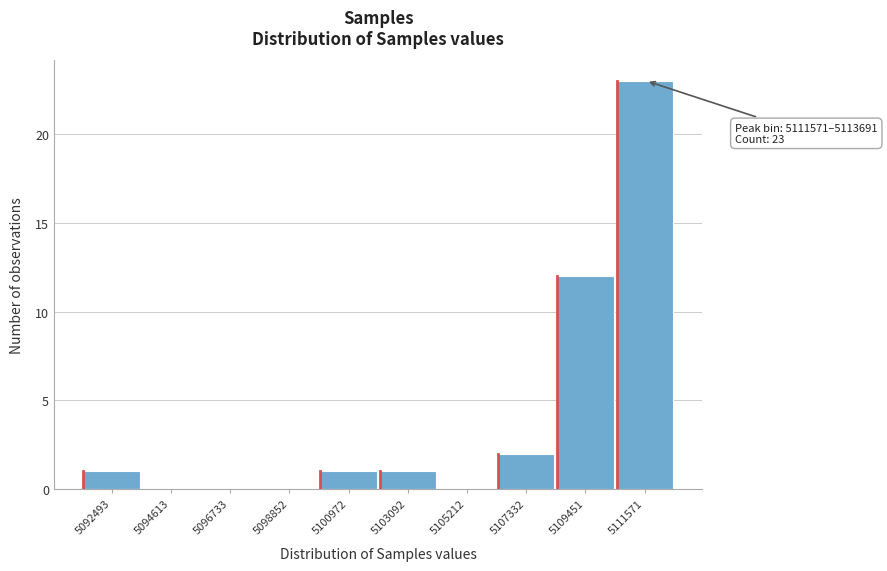

Reading left to right, list all the values displayed in this chart.

5092493=1	5094613=0	5096733=0	5098852=0	5100972=1	5103092=1	5105212=0	5107332=2	5109451=12	5111571=23